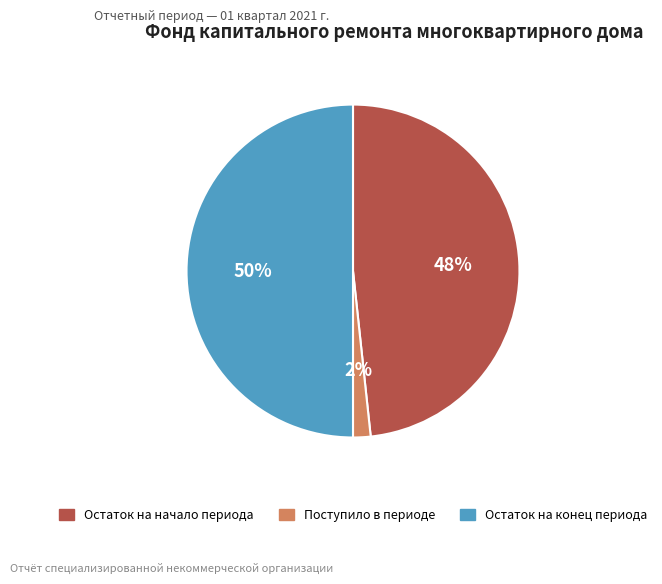

How many segments does this pie chart have?

3